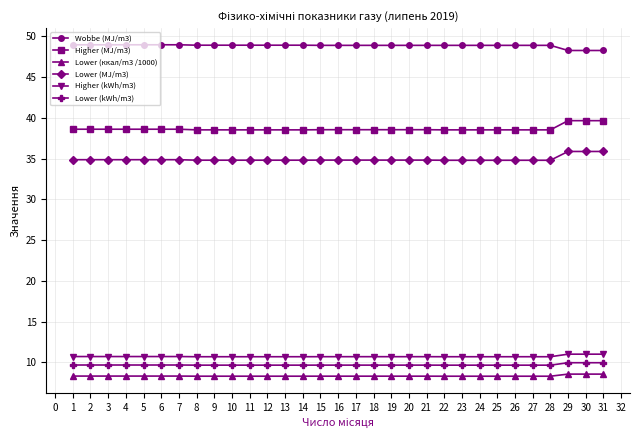

Which series has the largest total across all categories?

Wobbe (MJ/m3)